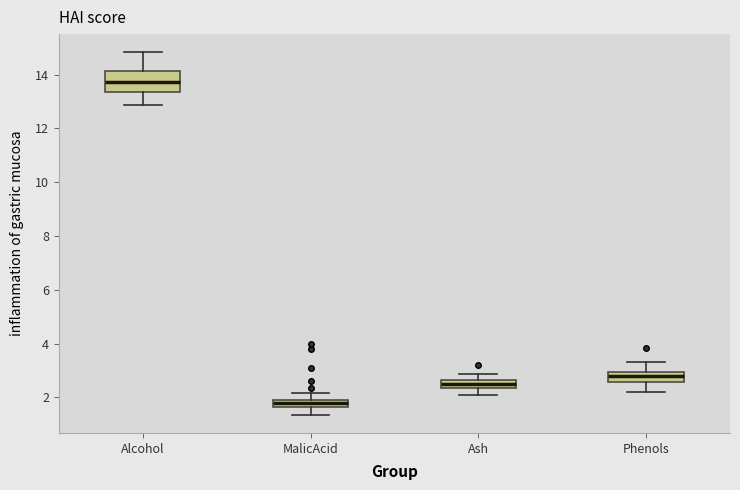

Which box's median line is the highest?

Alcohol